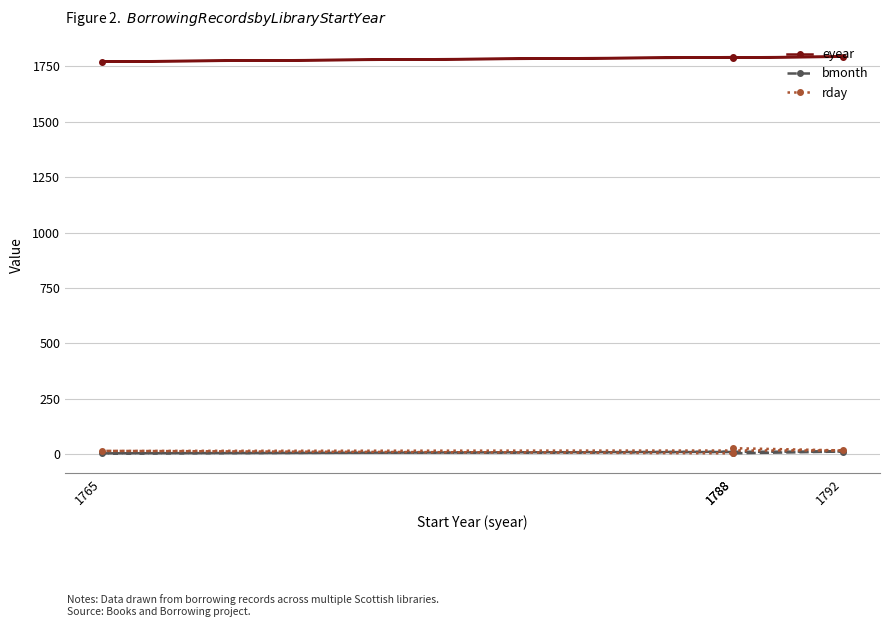

How many intersections are there between bmonth and rday?

1